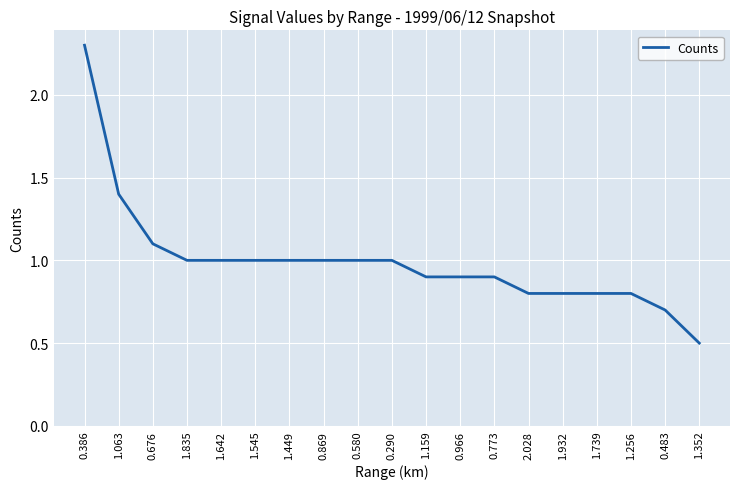

What is the ratio of the value at 0.483 to the value at 1.449?

0.7